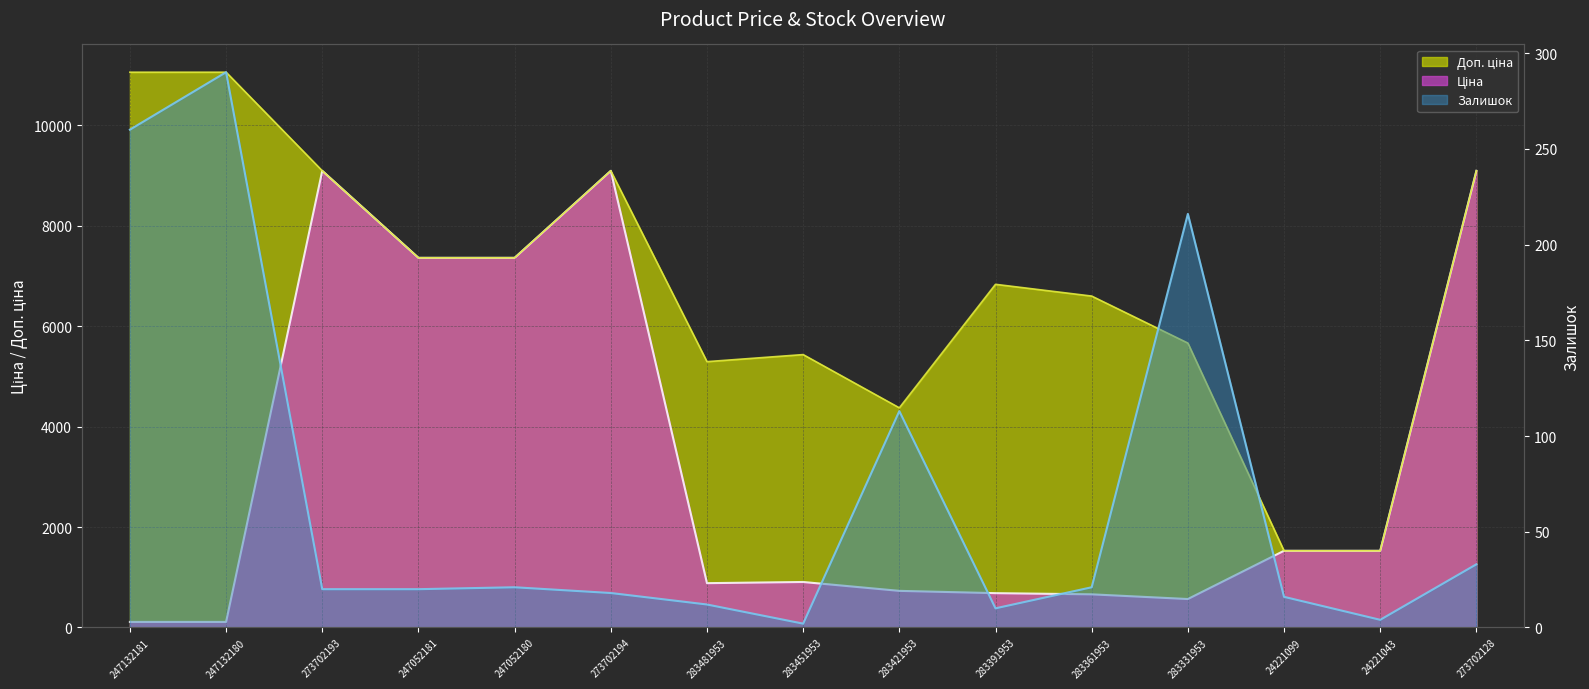

What is the average value of the Доп. ціна series?

6756.7